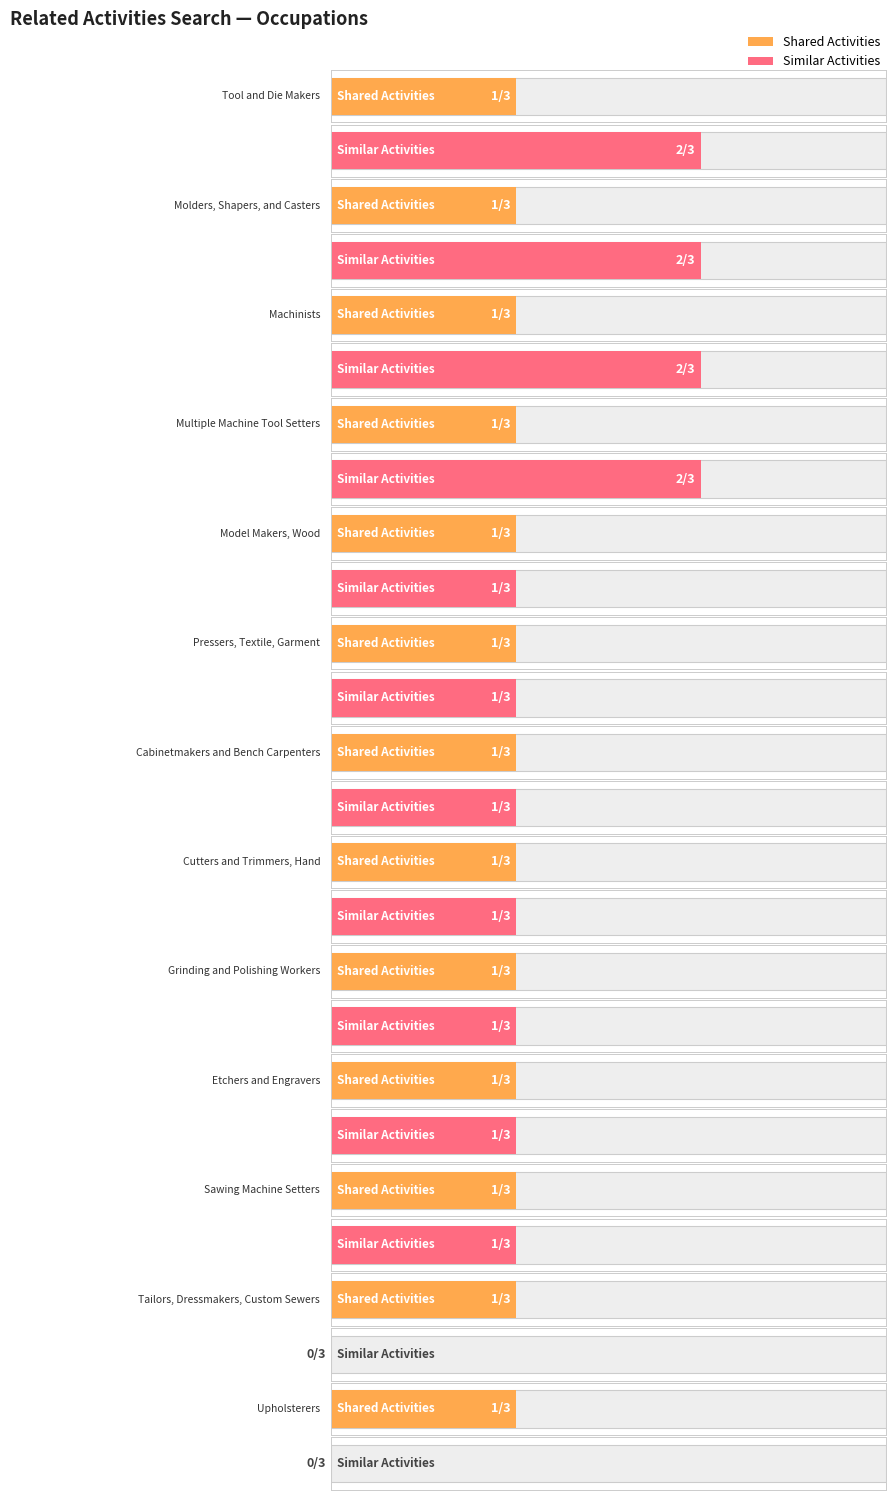

At which label is Similar Activities closest to 1?

Model Makers, Wood